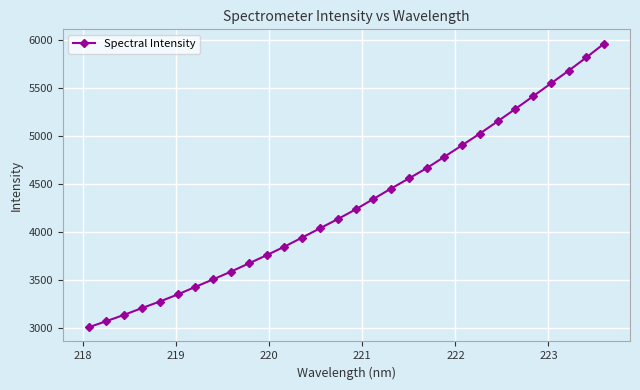

Does the chart display data point markers on the line(s)?

Yes